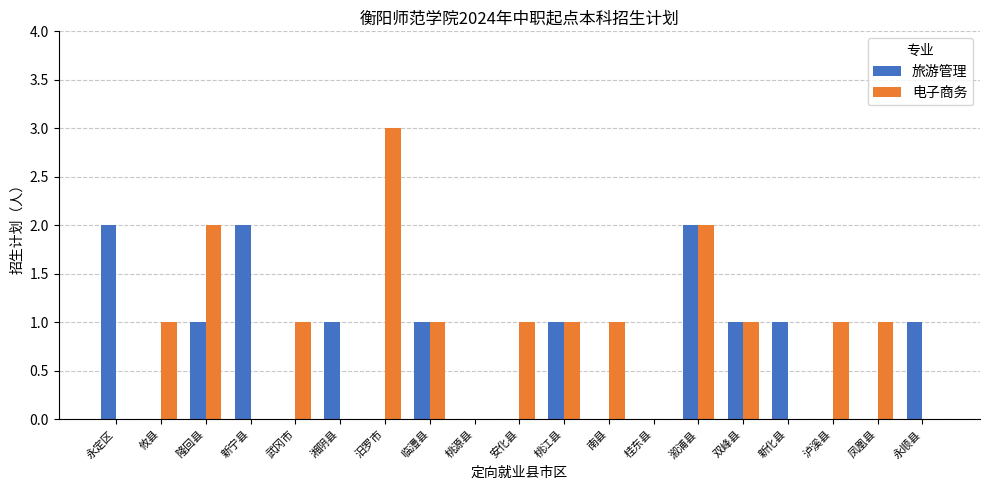

Between 湘阴县 and 汨罗市, which series saw the biggest shift?

电子商务